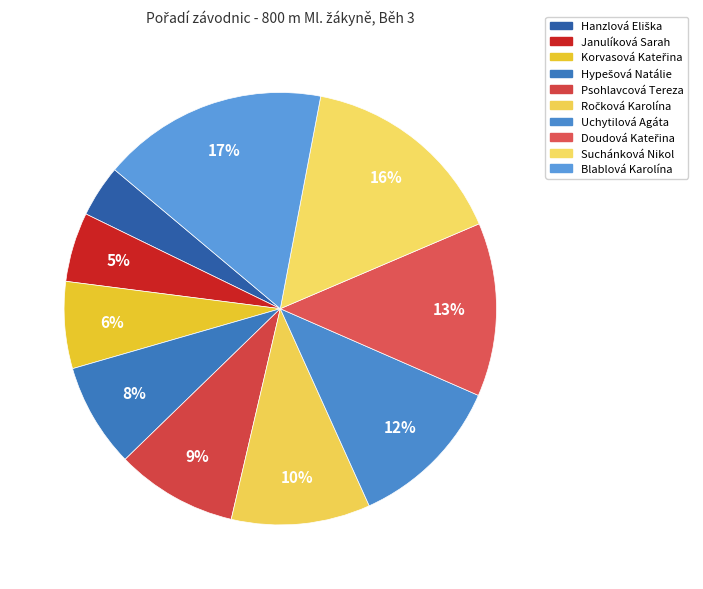

To the nearest percent, what portion does Ročková Karolína represent?

10%